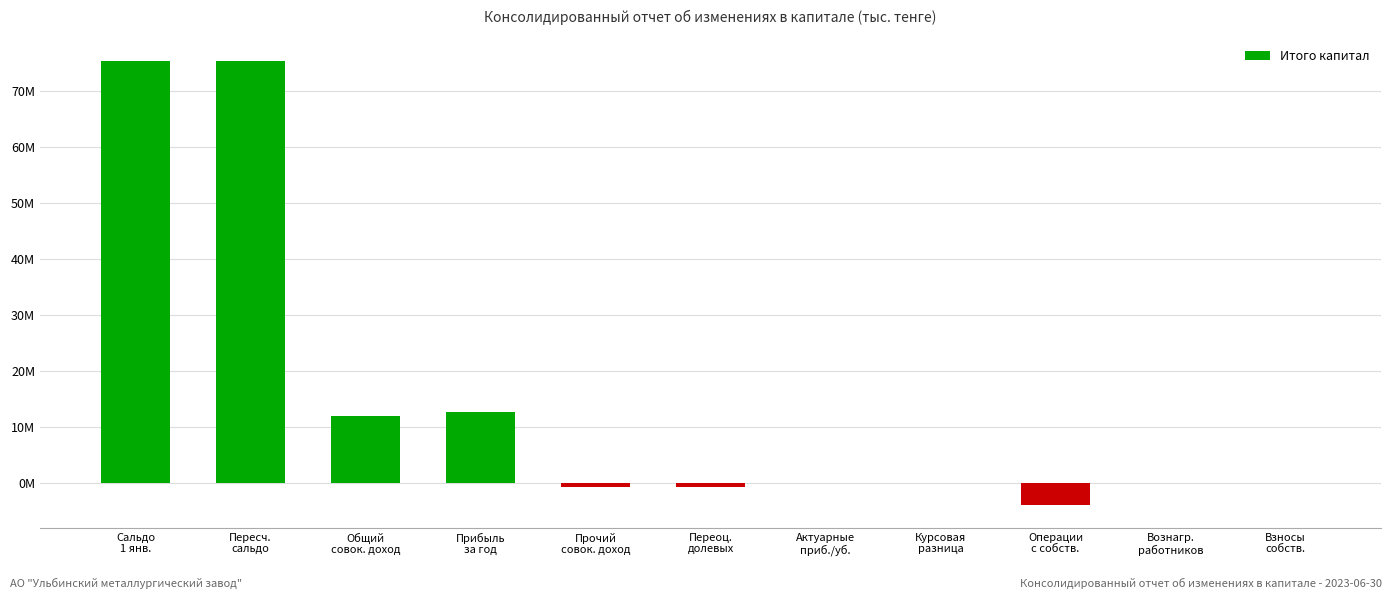

Rank the categories by value from highest to lowest.

Сальдо
1 янв., Пересч.
сальдо, Прибыль
за год, Общий
совок. доход, Вознагр.
работников, Взносы
собств., Курсовая
разница, Актуарные
приб./уб., Переоц.
долевых, Прочий
совок. доход, Операции
с собств.